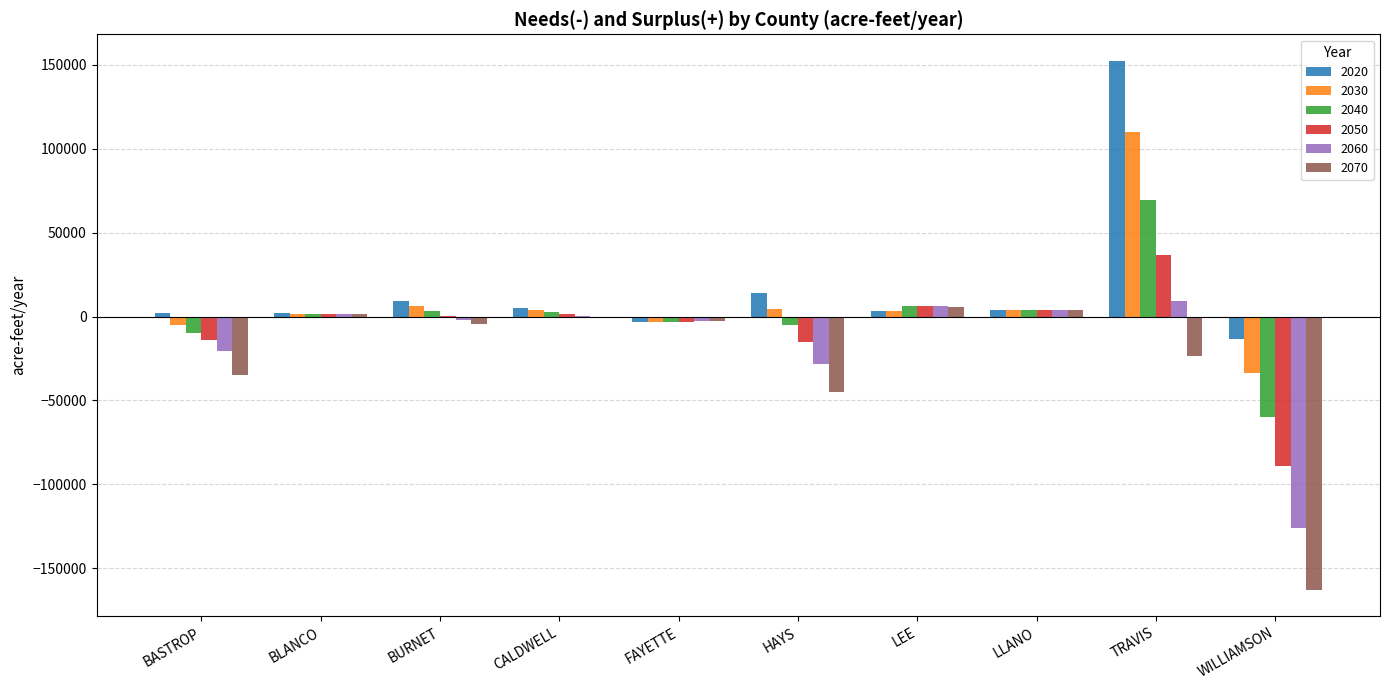

True or false: 2020 has a value of 9373 at BURNET.

True